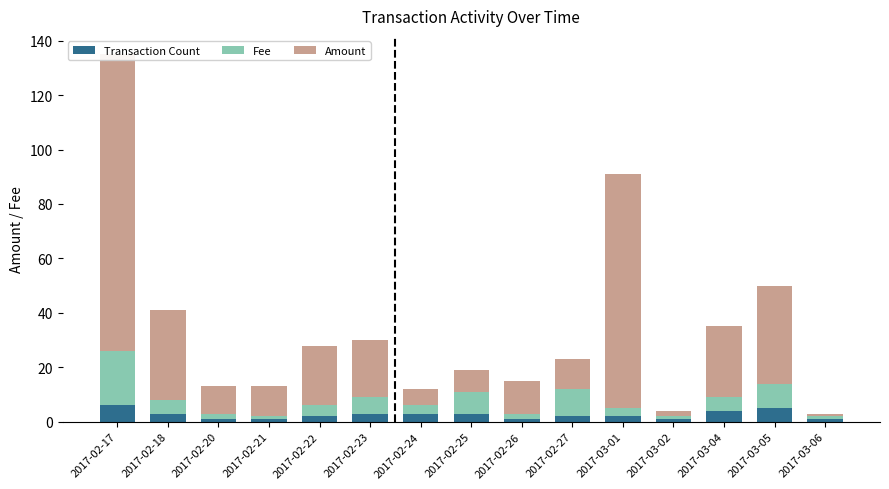

What is the highest value of the Fee series?

20